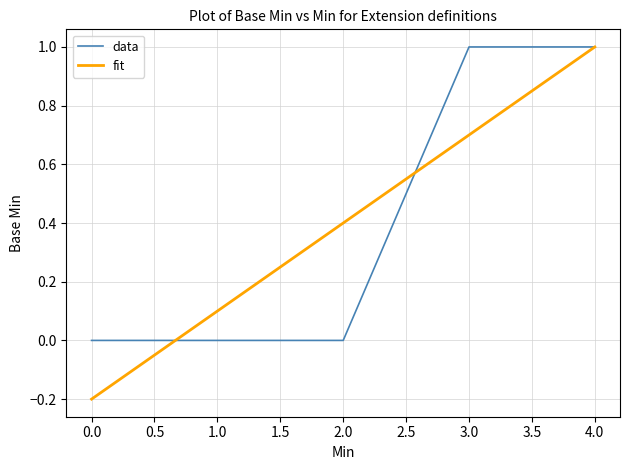

Where do fit and data first cross each other?

0.0 and 1.0